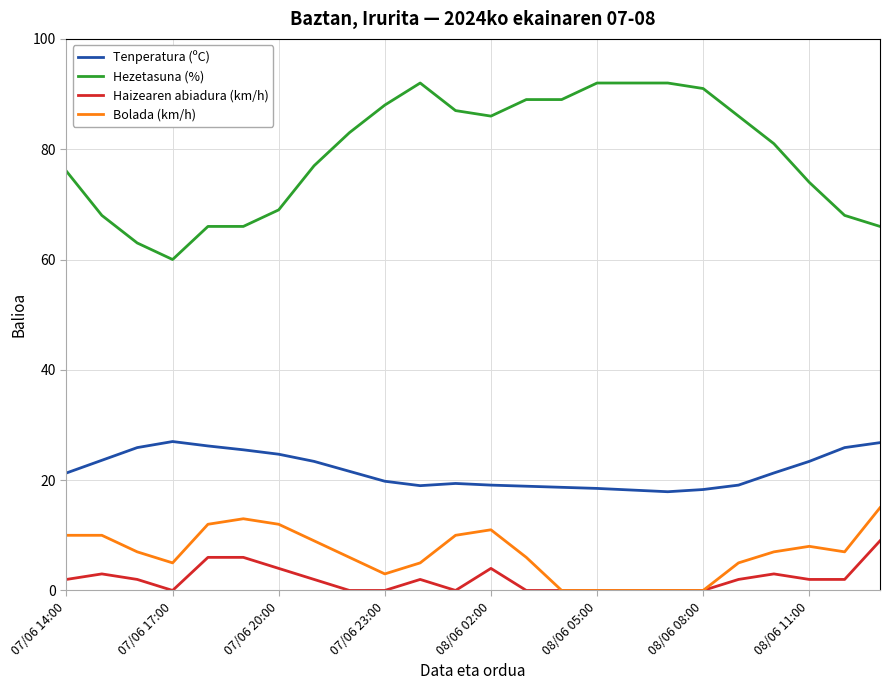

Rank the series by their maximum value, from highest to lowest.

Hezetasuna (%), Tenperatura (ºC), Bolada (km/h), Haizearen abiadura (km/h)